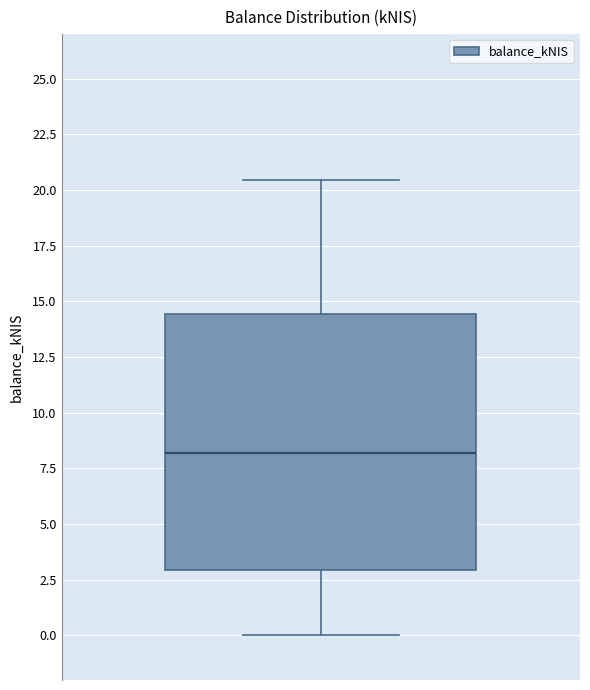

Transcribe this box plot: give where the median line is, the range the box spans, and where the two whiskers end, as read against the y-axis. The values are not printed on the chart, so give them approximately, as read against the axis.

median 8.0, box 3.0 to 14.5, whiskers 0.0 to 20.5